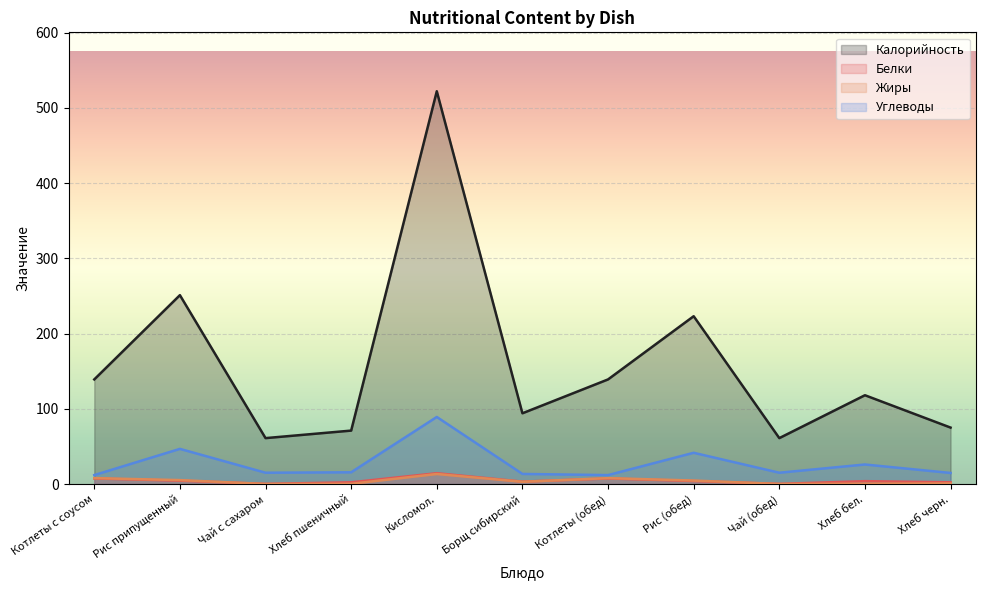

Is it true that Белки equals 0.2 at Чай (обед)?

True